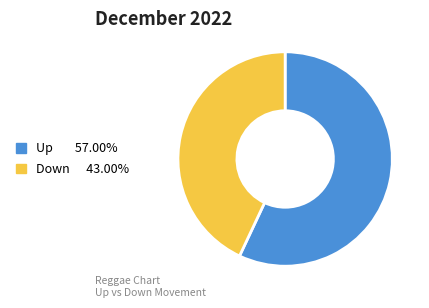

Does any single category account for the majority?

Yes